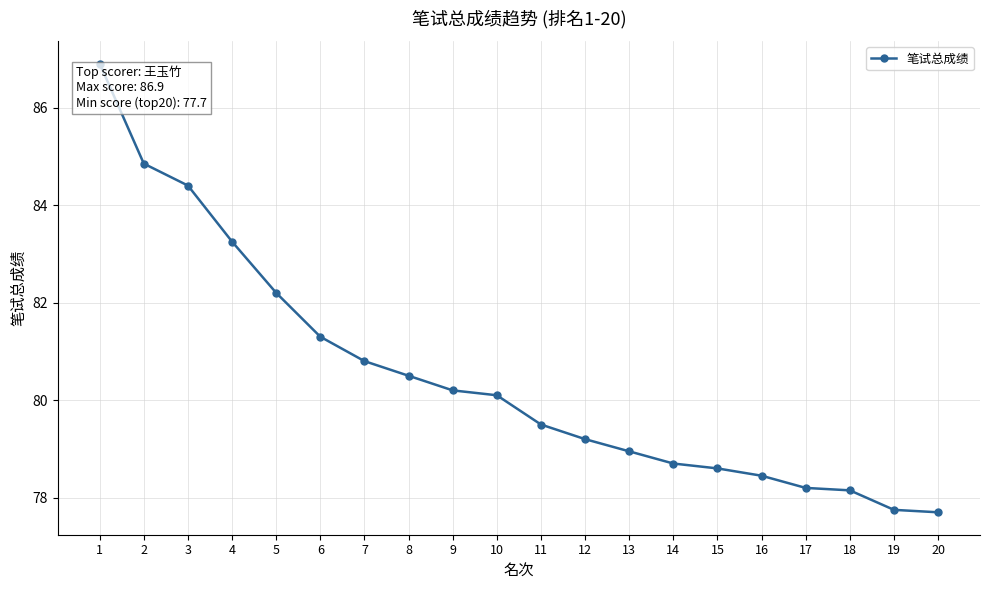

True or false: the data shows 80.8 at 7.

True